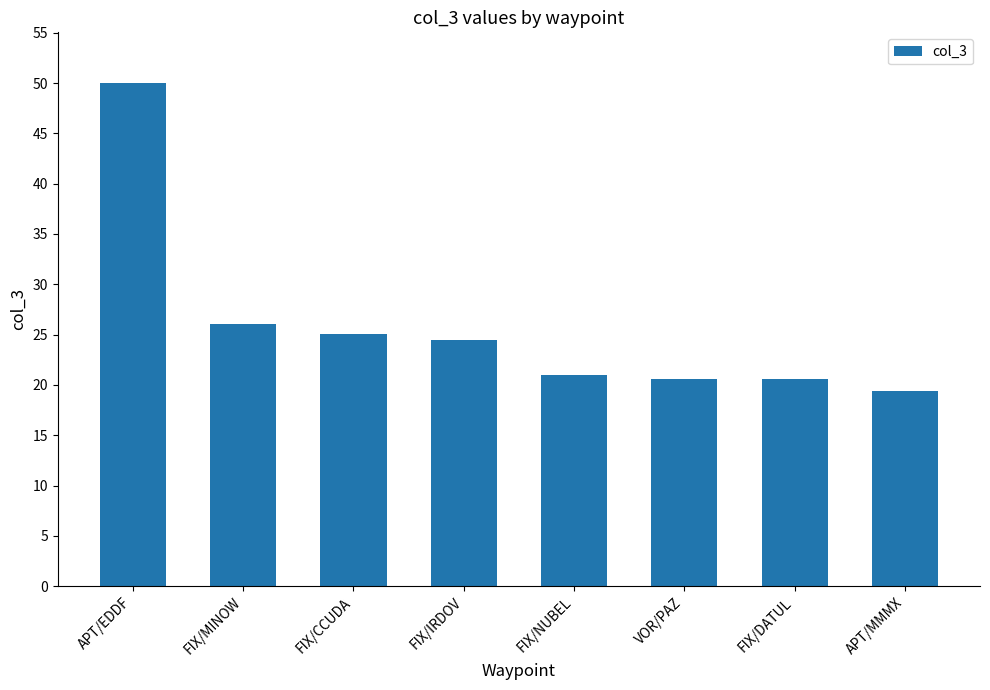

Does the chart contain stacked bars?

No